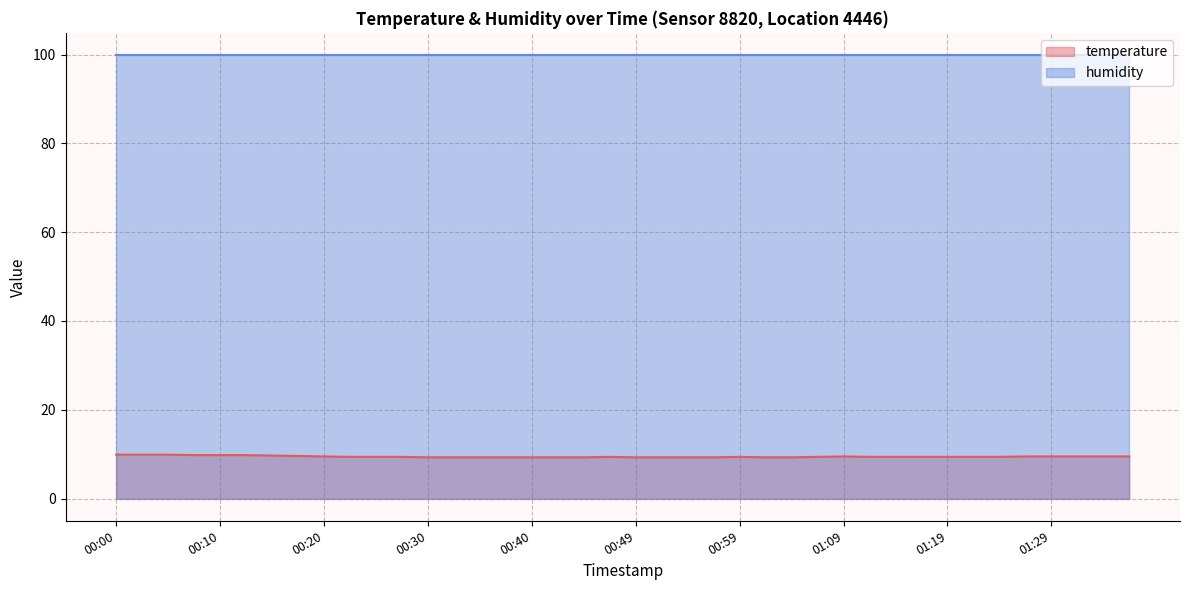

Which has a higher value, 00:22 or 01:19?

00:22